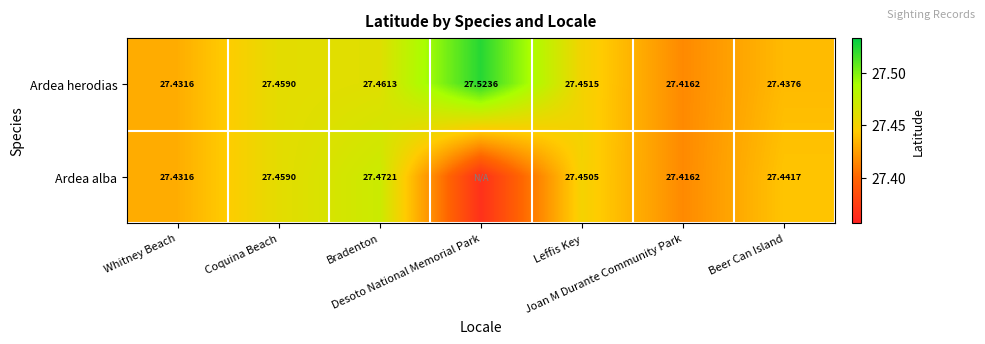

Between Joan M Durante Community Park and Beer Can Island, which series saw the biggest shift?

Ardea alba